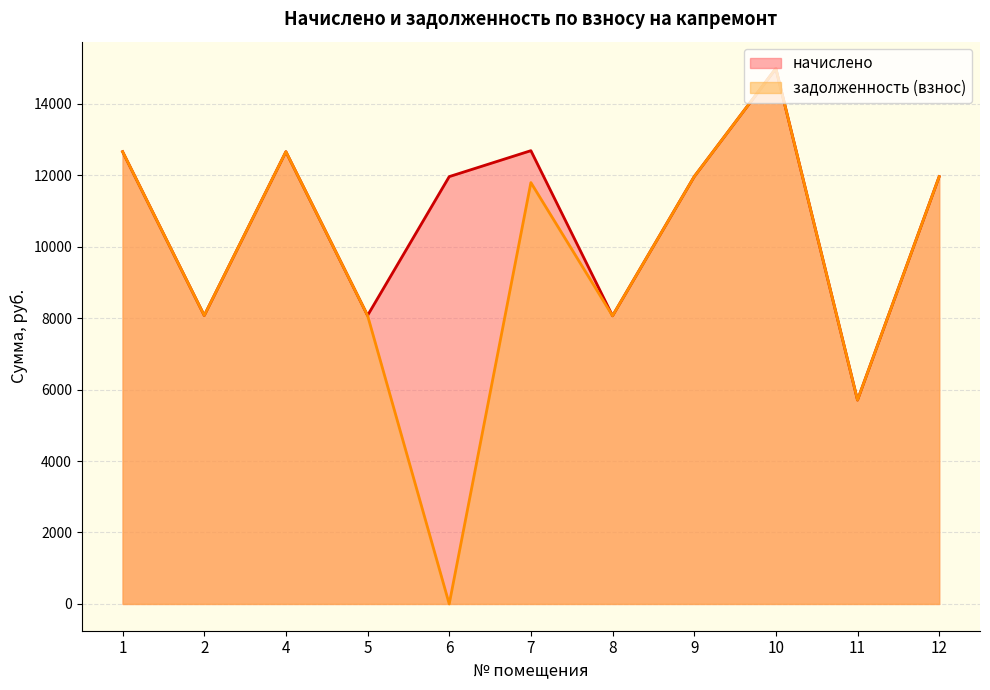

True or false: задолженность (взнос) and начислено intersect in this chart.

False